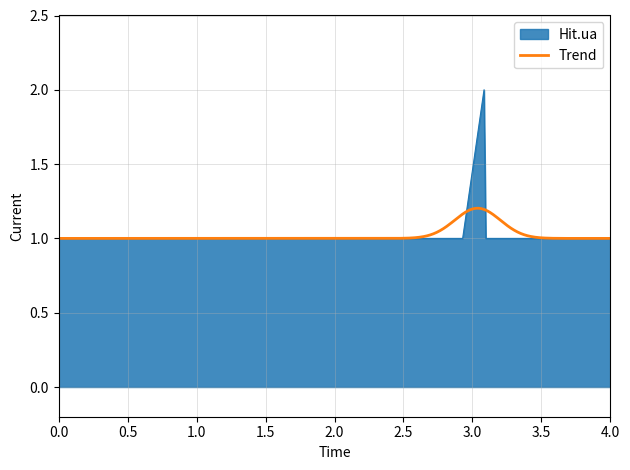

What is the greatest value displayed?

2